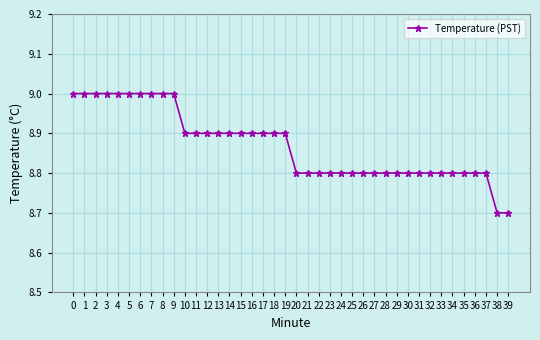

How many series are shown in this chart?

1